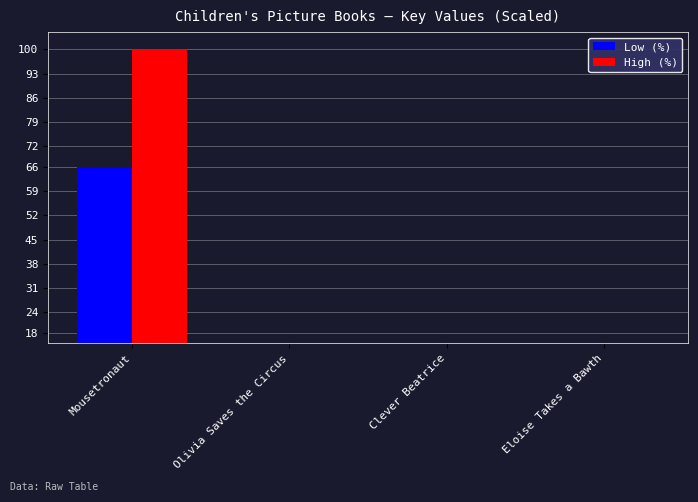

What position from the left is Olivia Saves the Circus?

2